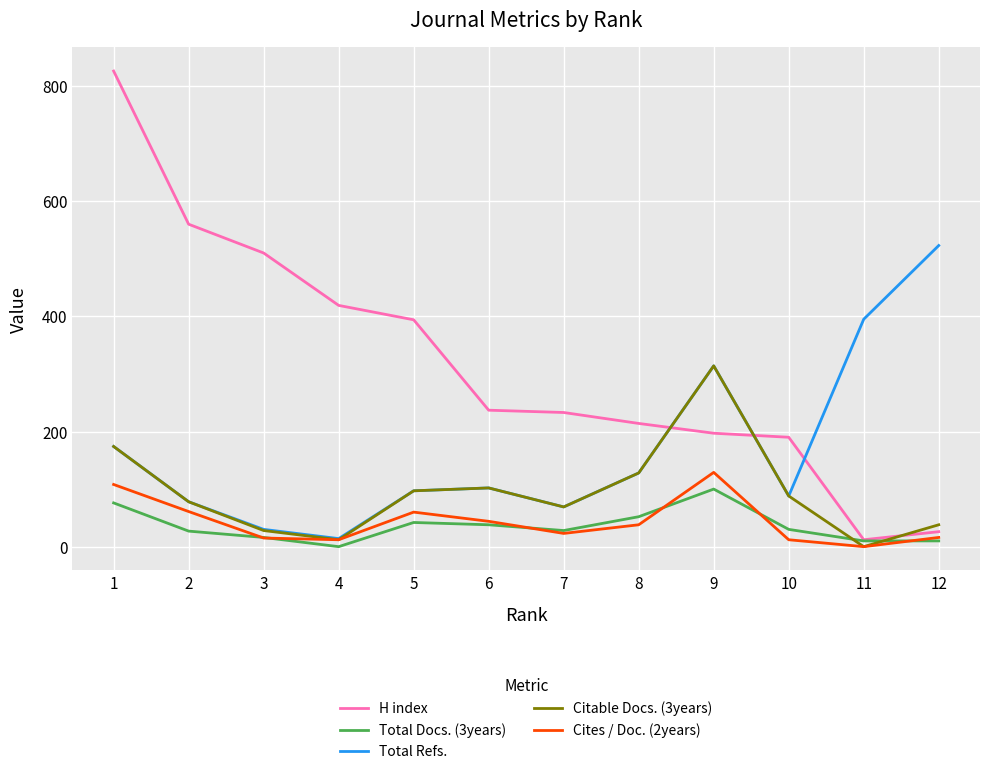

What is the total value across all series at 12?

613